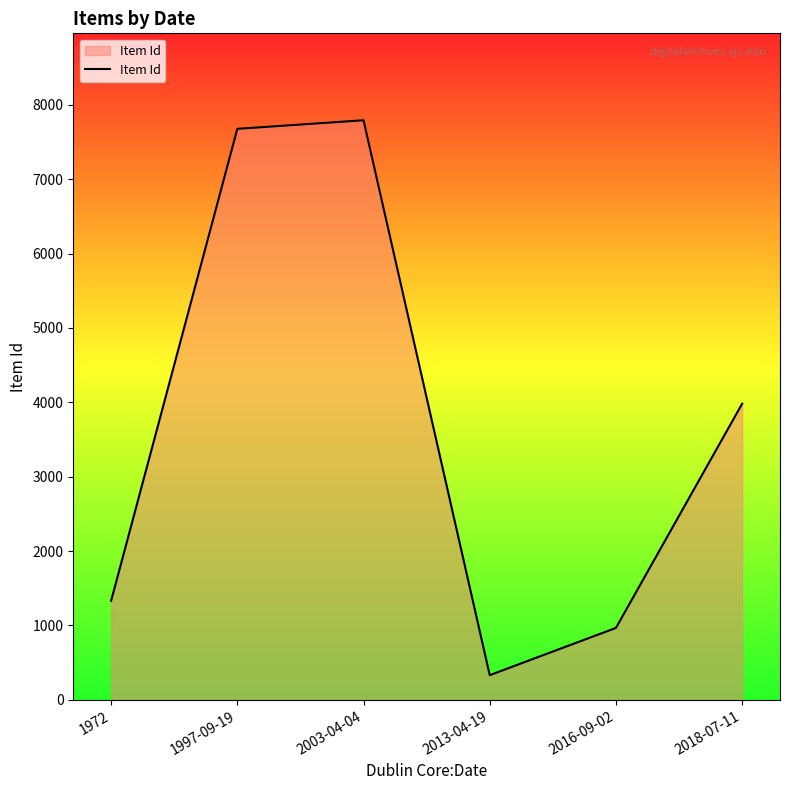

How many series are shown in this chart?

1